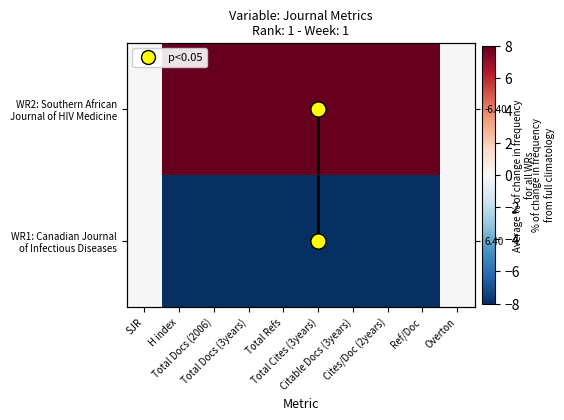

What is the sum of the WR1: Canadian Journal of Infectious Diseases values at Citable Docs (3years) and Total Docs (3years)?

-16.0